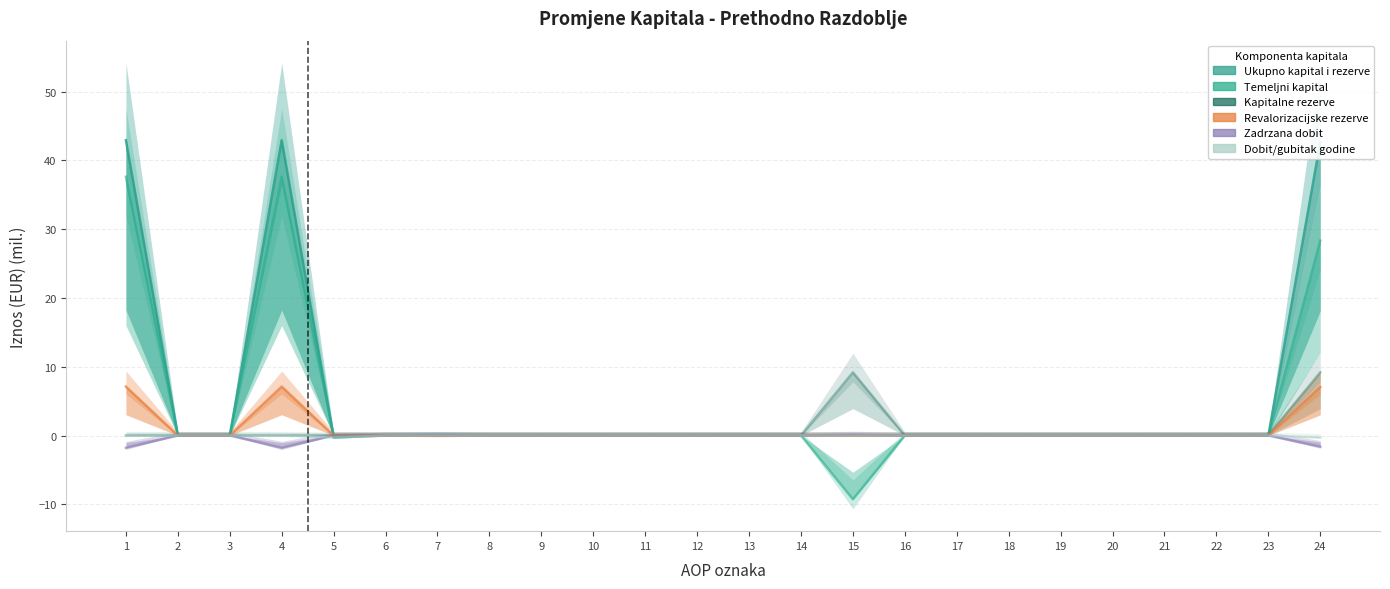

Is it true that Ukupno kapital i rezerve equals -29.0 at 13?

False